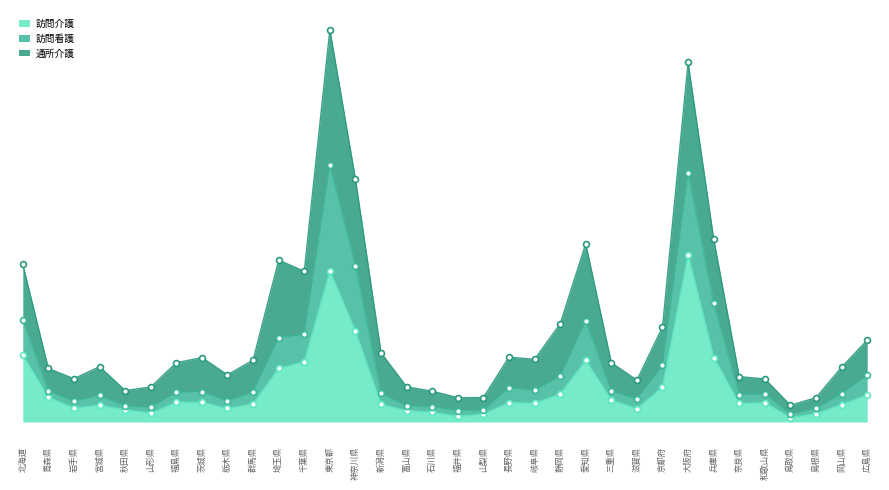

Which series has the largest Y range (max minus min)?

通所介護